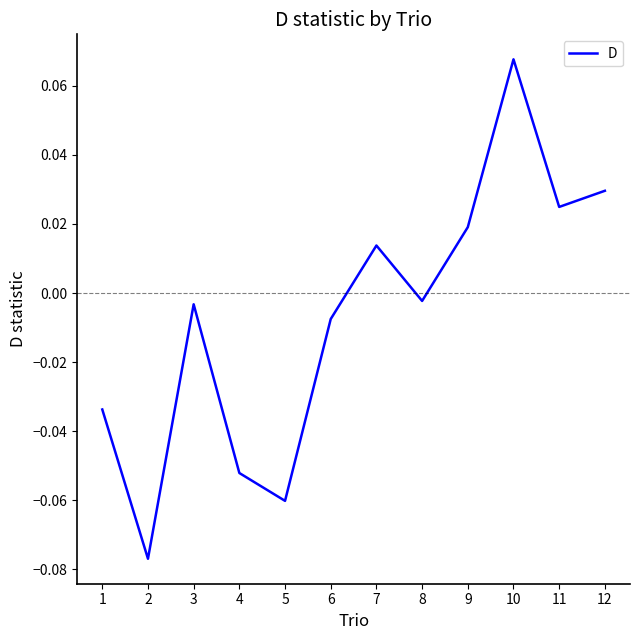

What is the change in value from 2 to 6?

+0.1